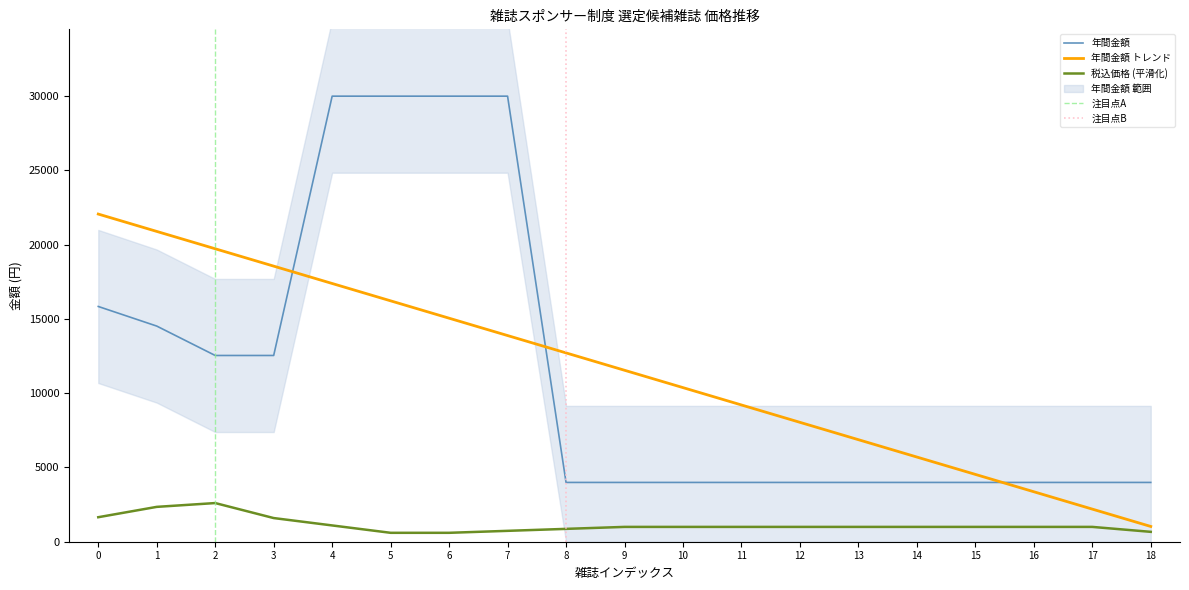

What is the greatest value displayed?

30000